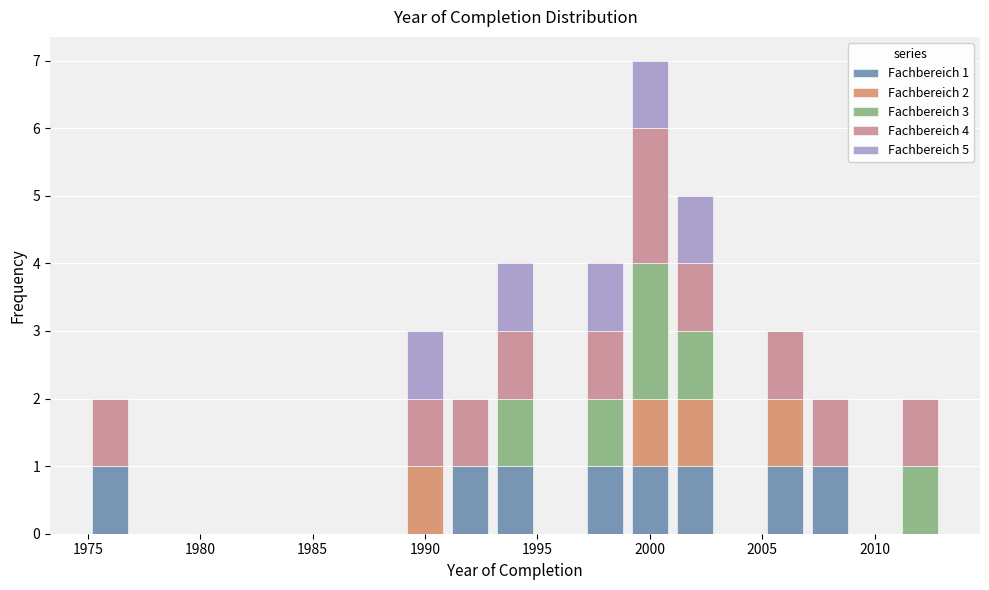

Which range on the x-axis has the tallest stacked bar (by total height)?

1999 to 2001